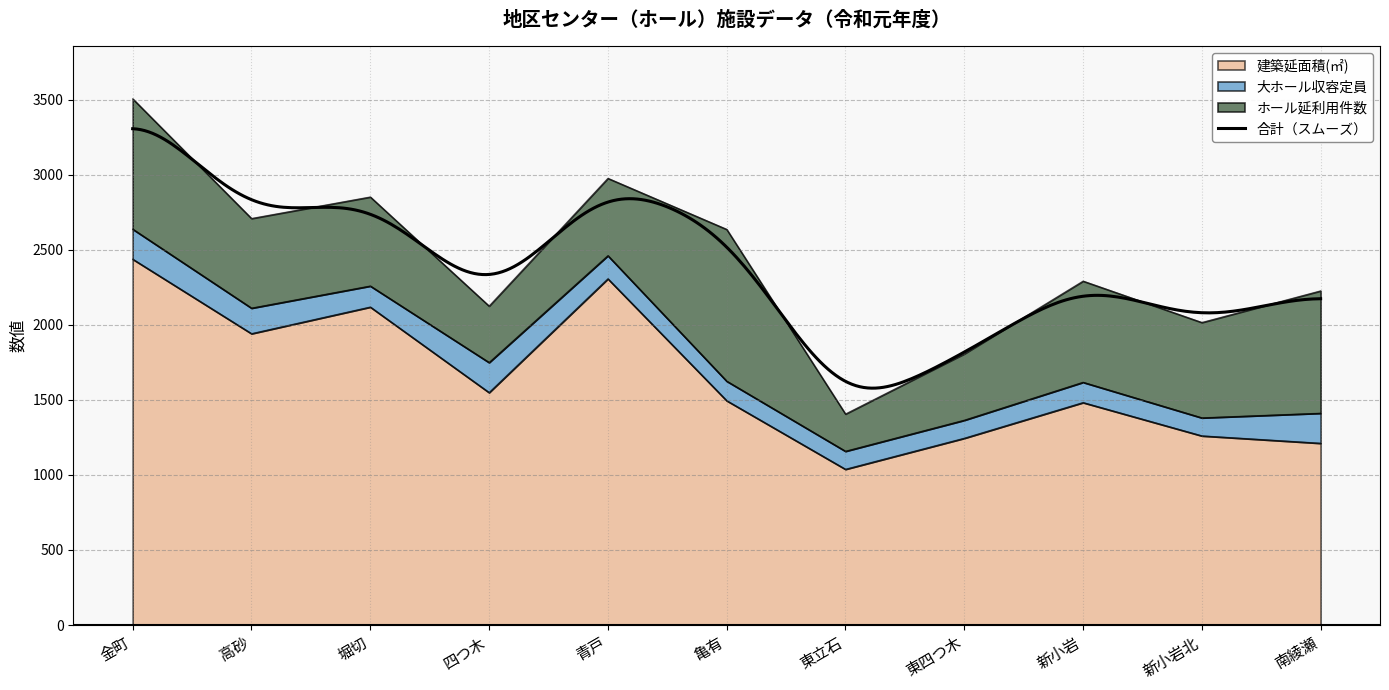

Reading left to right, what are all the values shown in this chart?

建築延面積(㎡): 金町=2437.2	高砂=1941.2	堀切=2118.5	四つ木=1548.9	青戸=2306.7	亀有=1494.8	東立石=1038.0	東四つ木=1244.6	新小岩=1482.2	新小岩北=1260.5	南綾瀬=1211.2
大ホール収容定員: 金町=200.0	高砂=170.0	堀切=140.0	四つ木=200.0	青戸=154.0	亀有=130.0	東立石=120.0	東四つ木=120.0	新小岩=135.0	新小岩北=120.0	南綾瀬=200.0
ホール延利用件数: 金町=868.0	高砂=597.0	堀切=593.0	四つ木=376.0	青戸=515.0	亀有=1011.0	東立石=248.0	東四つ木=442.0	新小岩=674.0	新小岩北=635.0	南綾瀬=815.0